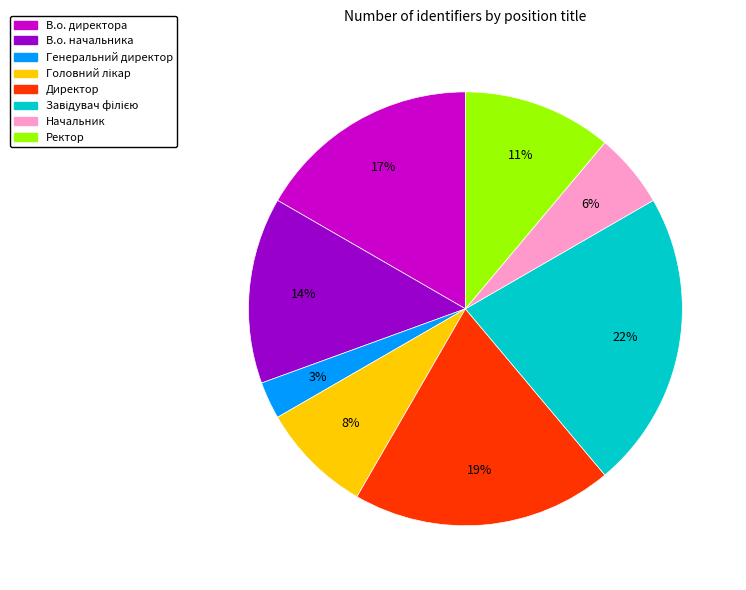

True or false: Генеральний директор accounts for 12% of the total.

False